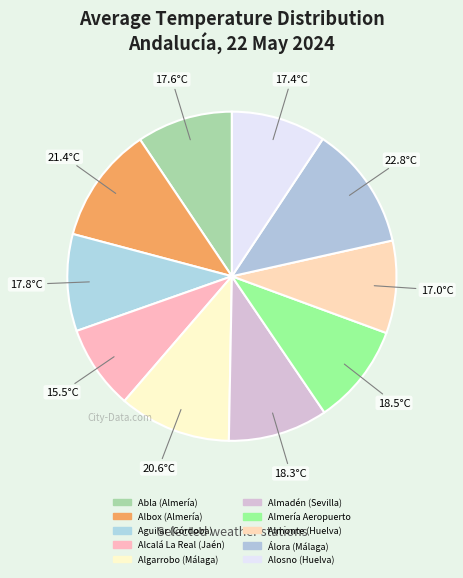

How many segments does this pie chart have?

10